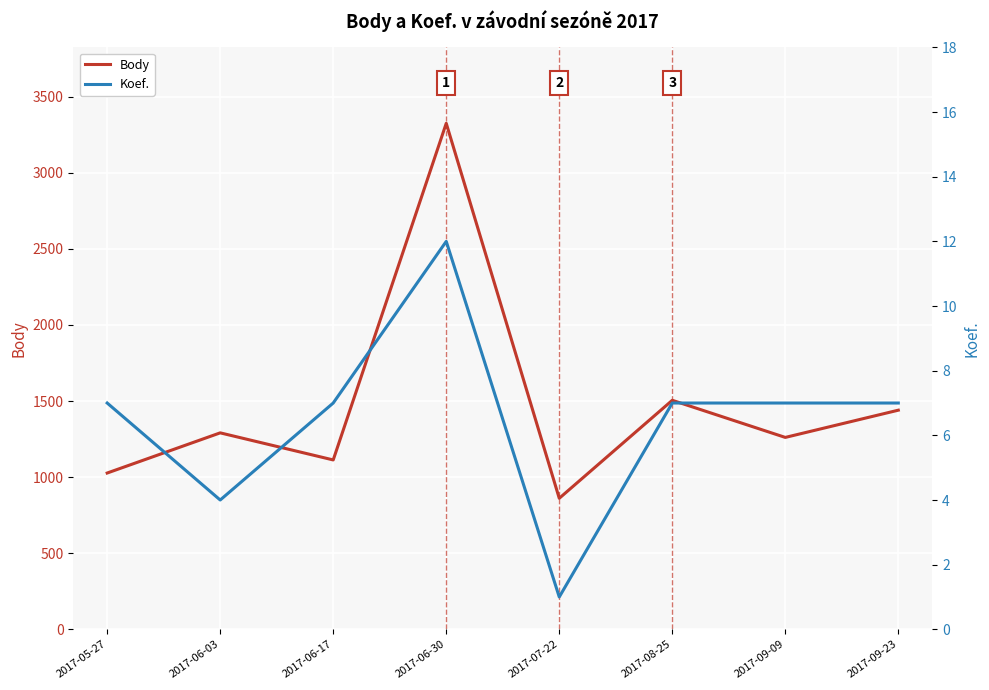

Rank the series by their maximum value, from lowest to highest.

Koef., Body